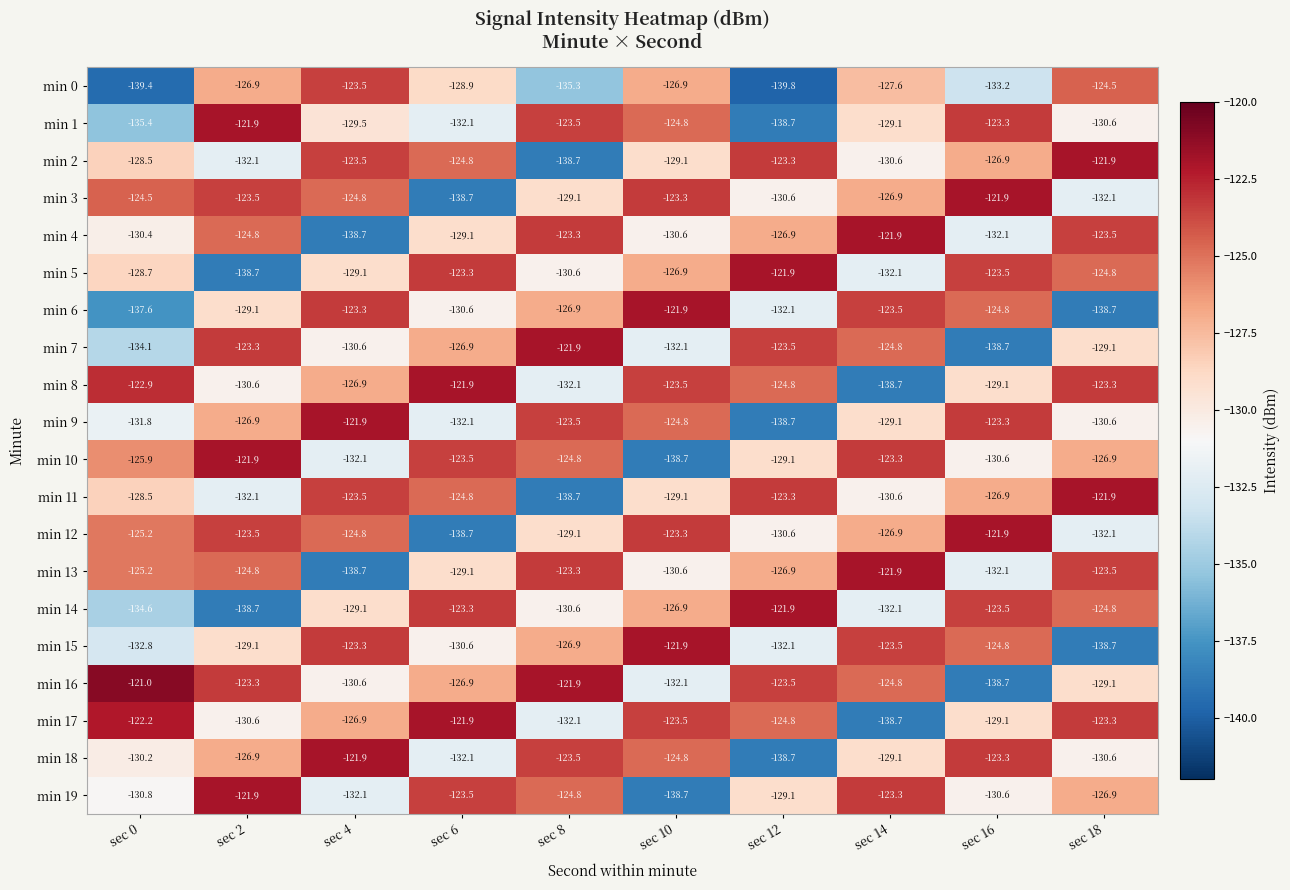

At which category is the sum across all series the highest?

sec 2